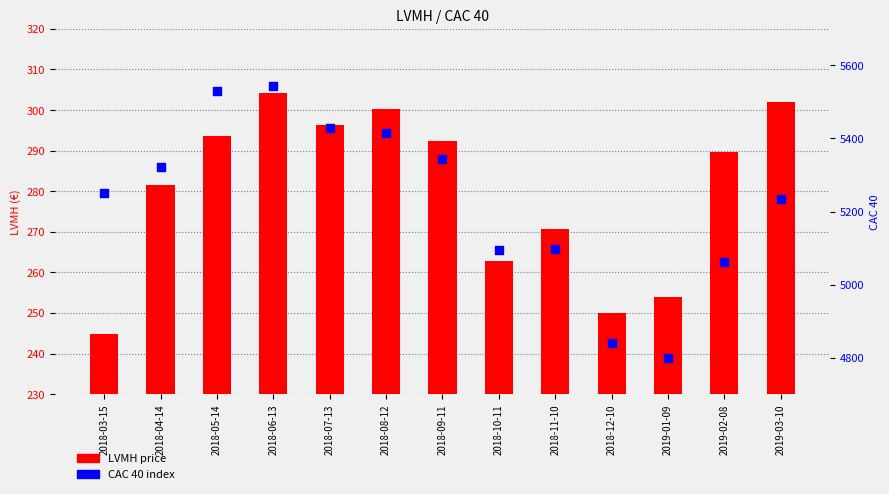

Which series contains the highest Y value?

CAC 40 index